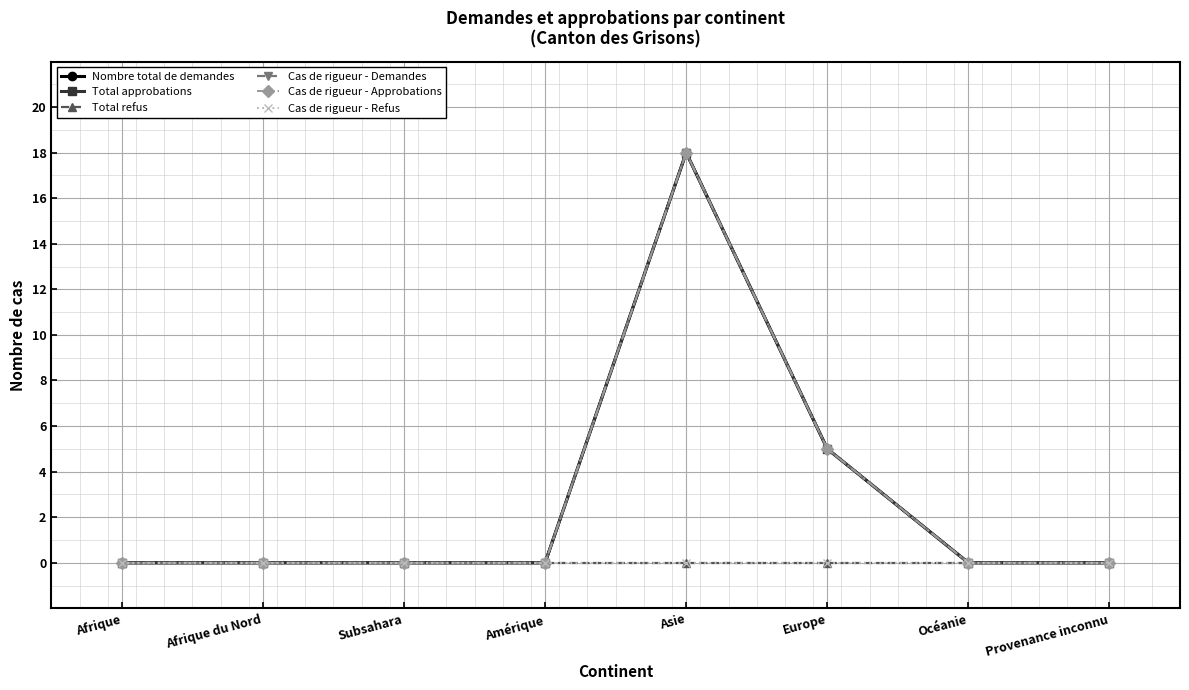

At which label is Cas de rigueur - Approbations closest to 9?

Europe